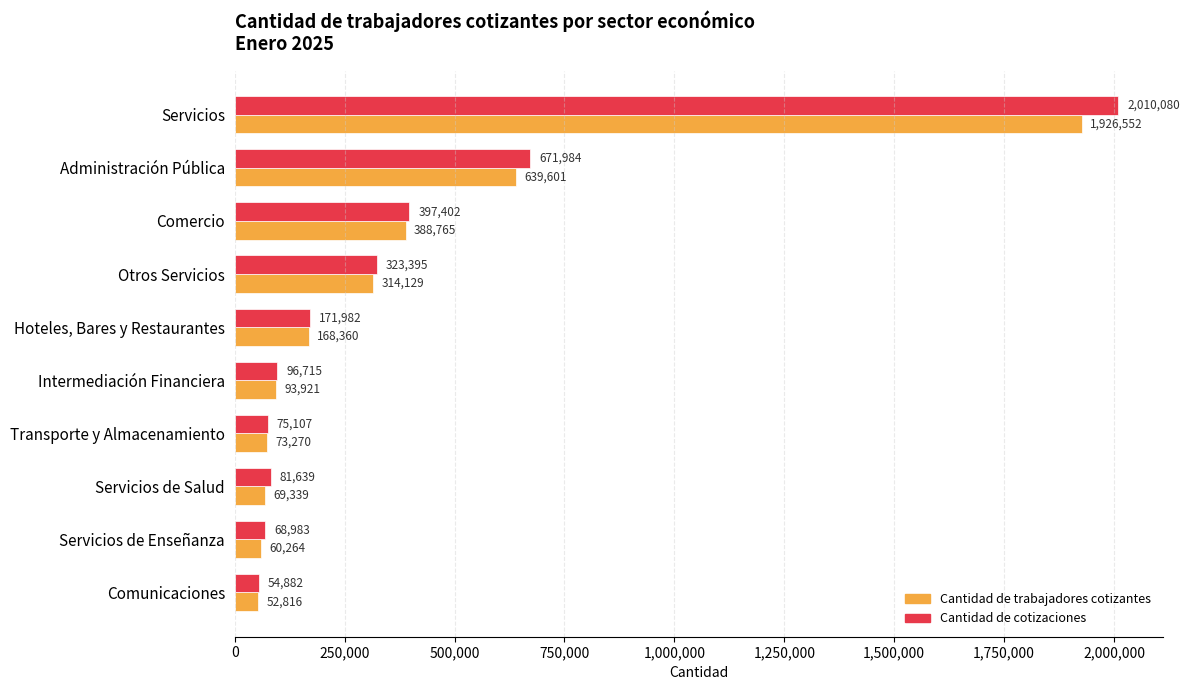

The Cantidad de trabajadores cotizantes series shows 189851 at Otros Servicios. True or false?

False